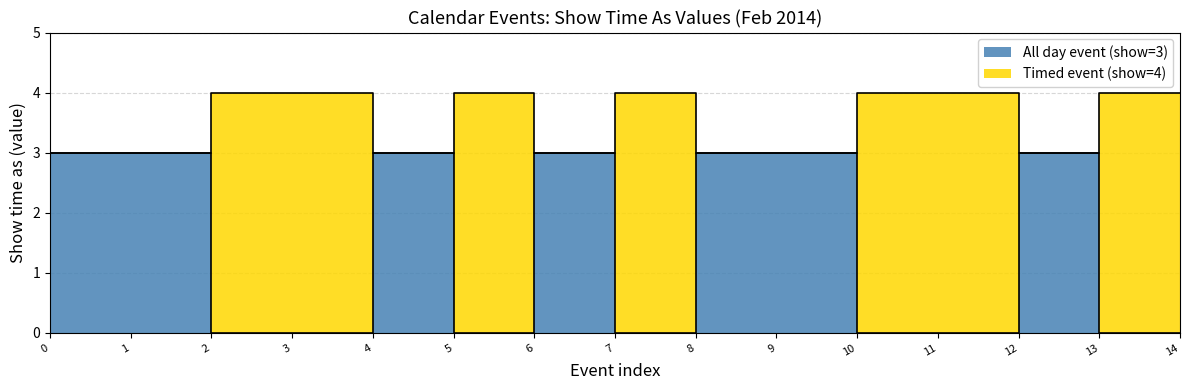

How many data points in All day event (show=3) are above 0?

7